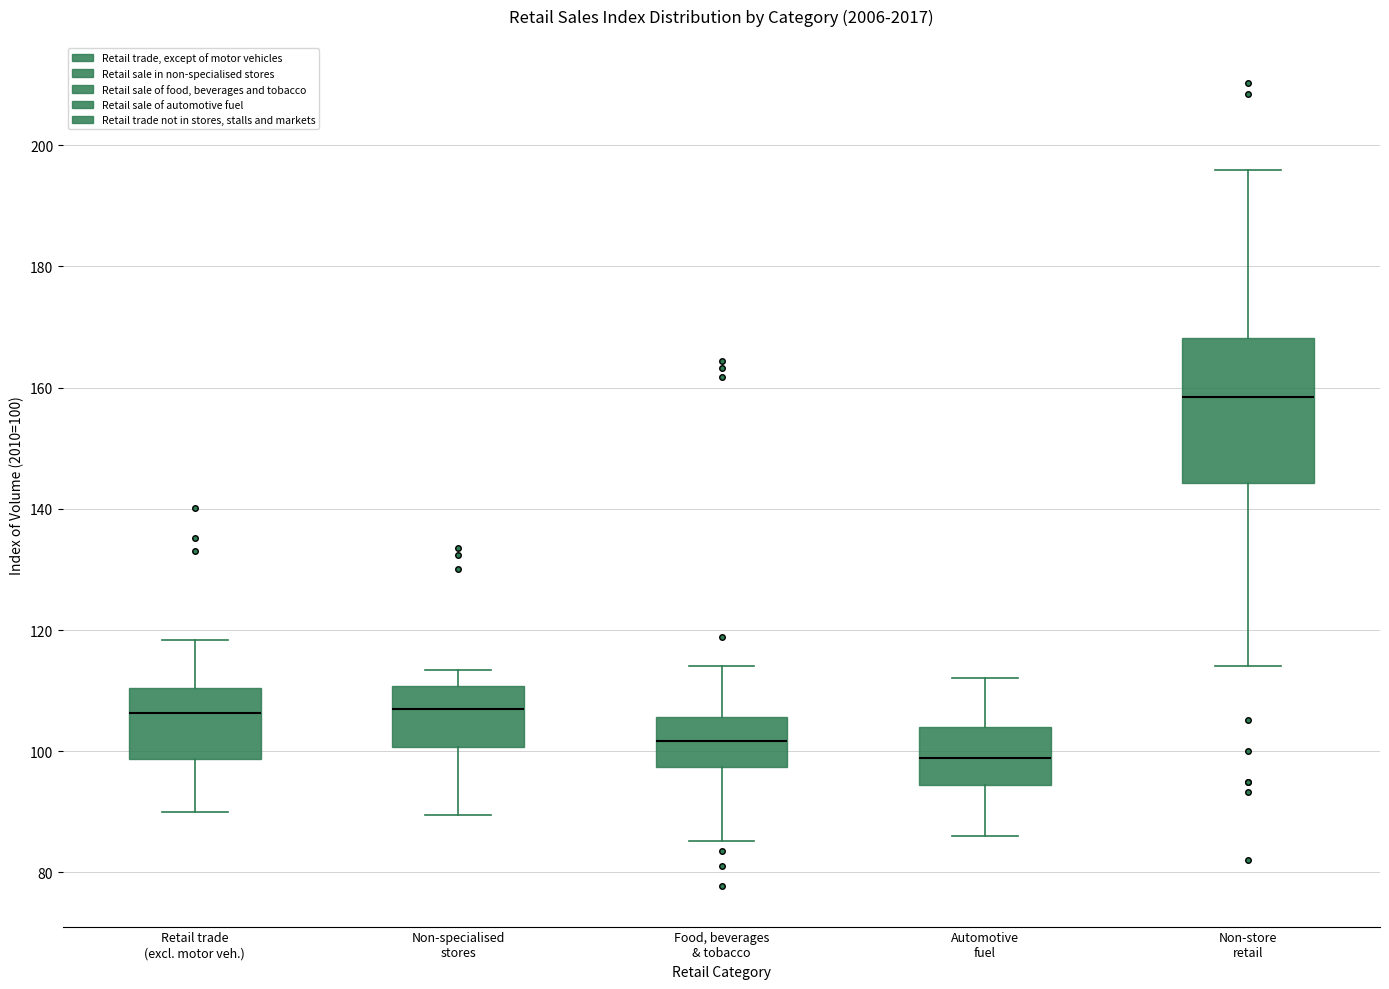

Reading left to right, read every box against the y-axis: the position of its median line, the range the box covers, and the ends of its whiskers. The values are not printed on the chart, so give them approximately, as read against the axis.

Retail trade (excl. motor veh.): median 106, box 98 to 110, whiskers 90 to 118
Non-specialised stores: median 106, box 100 to 110, whiskers 90 to 114
Food, beverages & tobacco: median 102, box 98 to 106, whiskers 86 to 114
Automotive fuel: median 98, box 94 to 104, whiskers 86 to 112
Non-store retail: median 158, box 144 to 168, whiskers 114 to 196